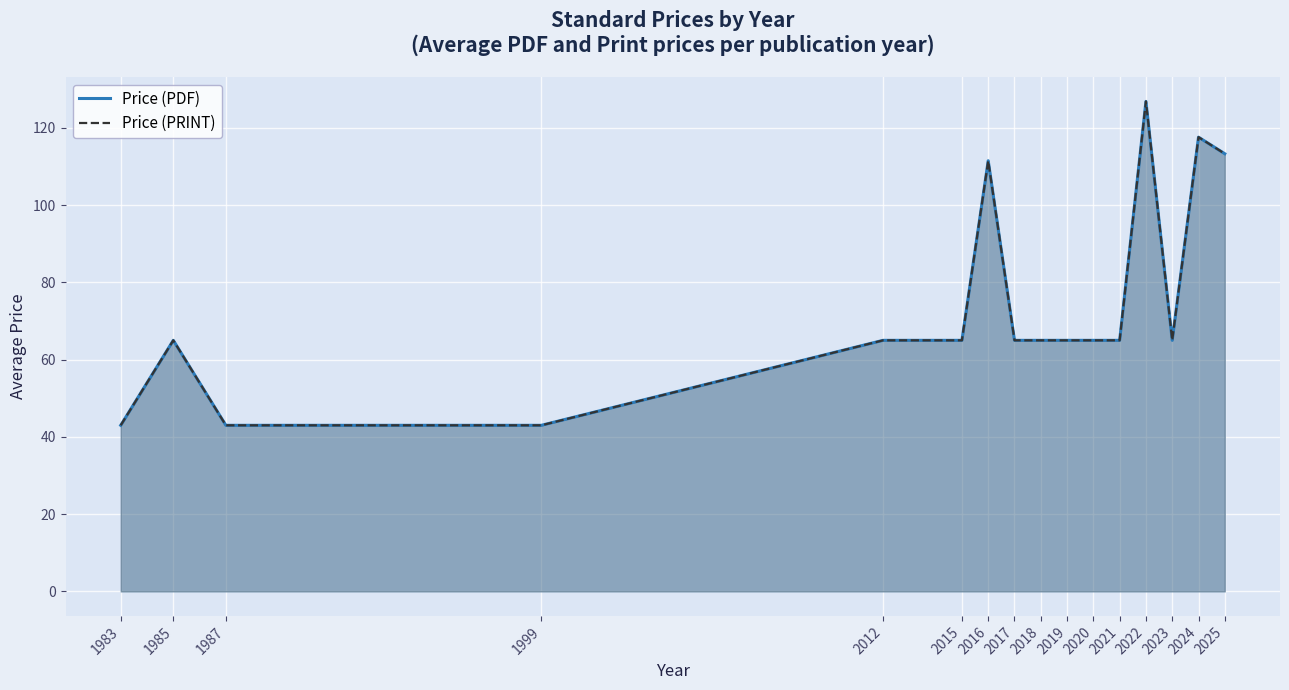

What is the difference between the maximum and minimum values in the Price (PRINT) series?

83.9